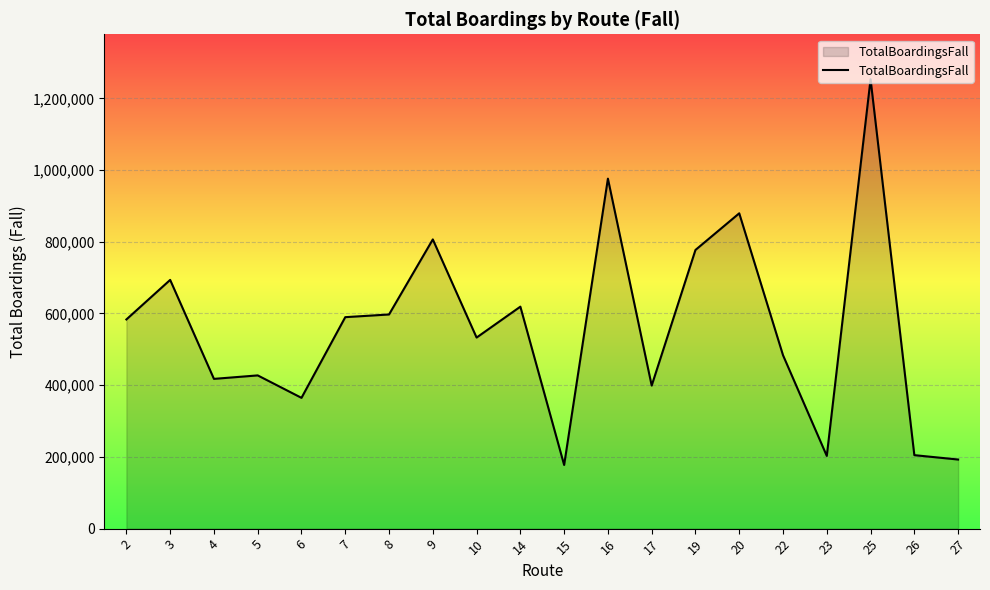

What is the difference between the values at 3 and 19?

83500